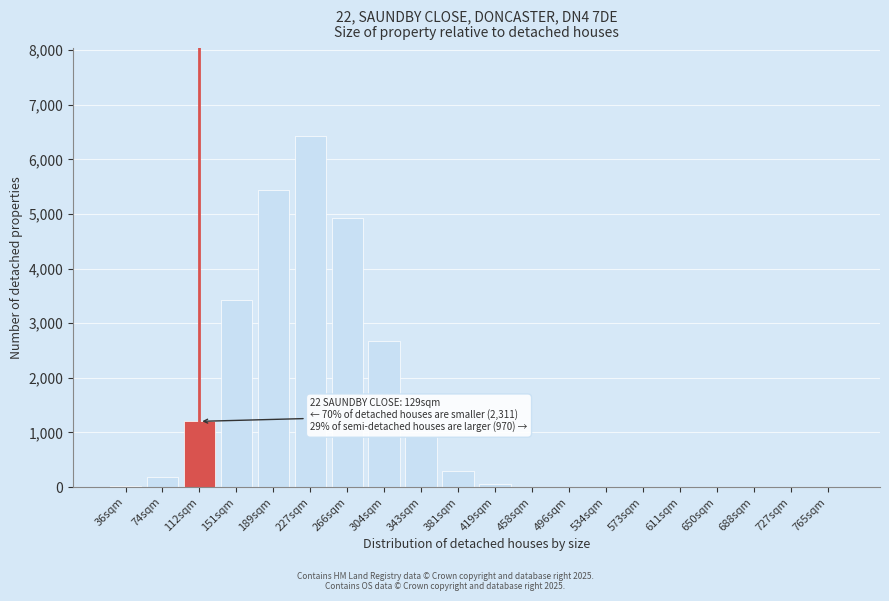

At which label is the value closest to 3214?

151sqm